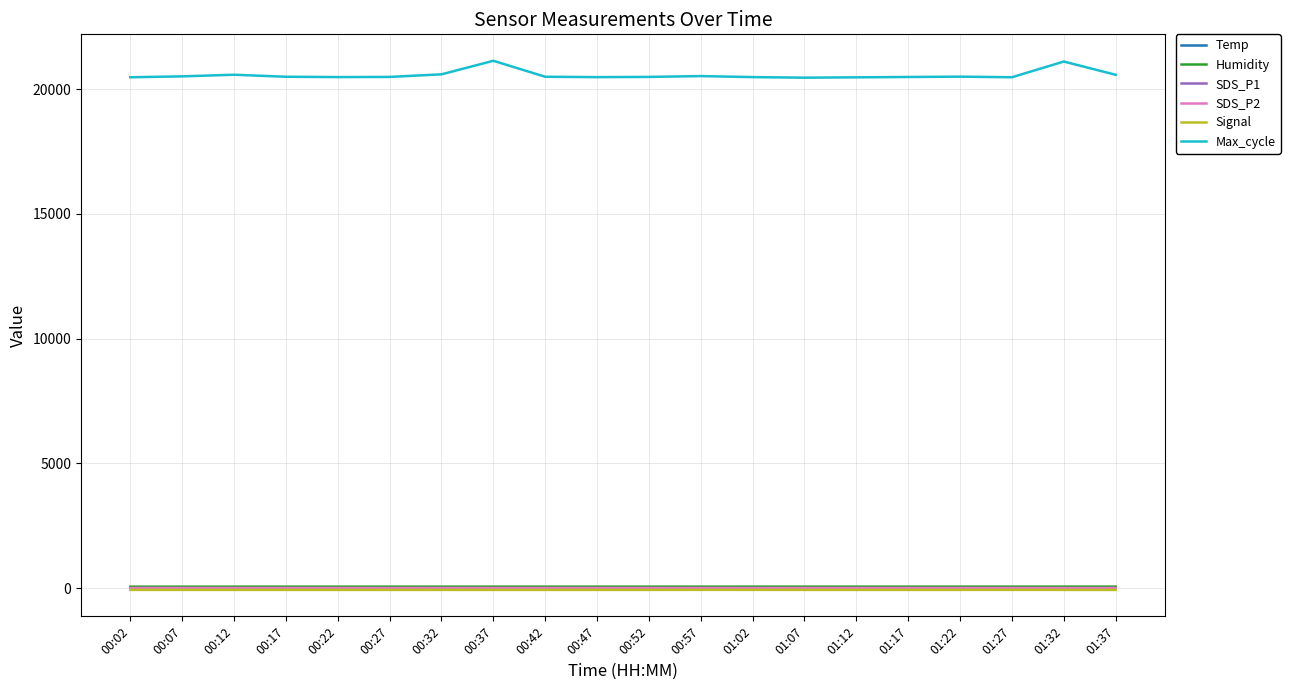

What is the maximum value shown in the chart?

21138.0